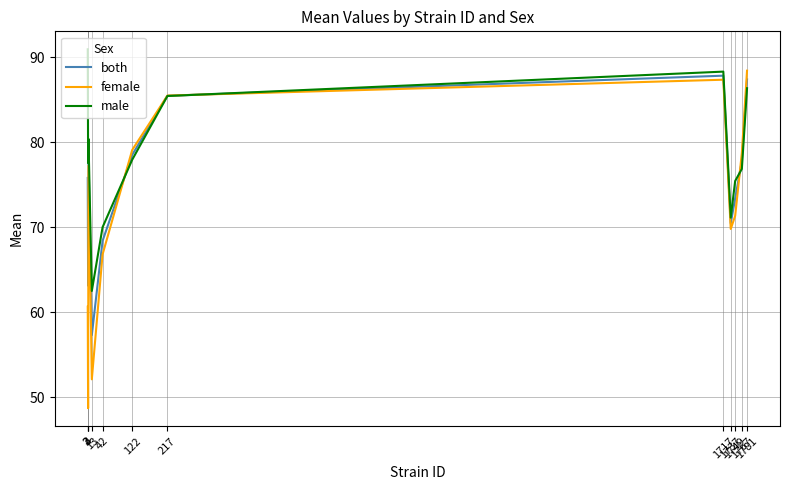

List the series in order of their peak value, highest first.

male, female, both